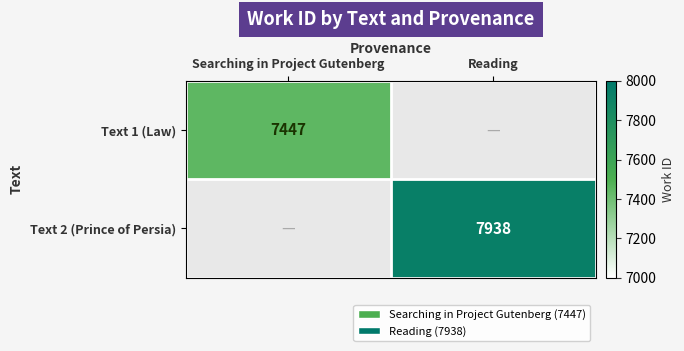

Is it true that Text 2 (Prince of Persia) equals 1763 at Reading?

False